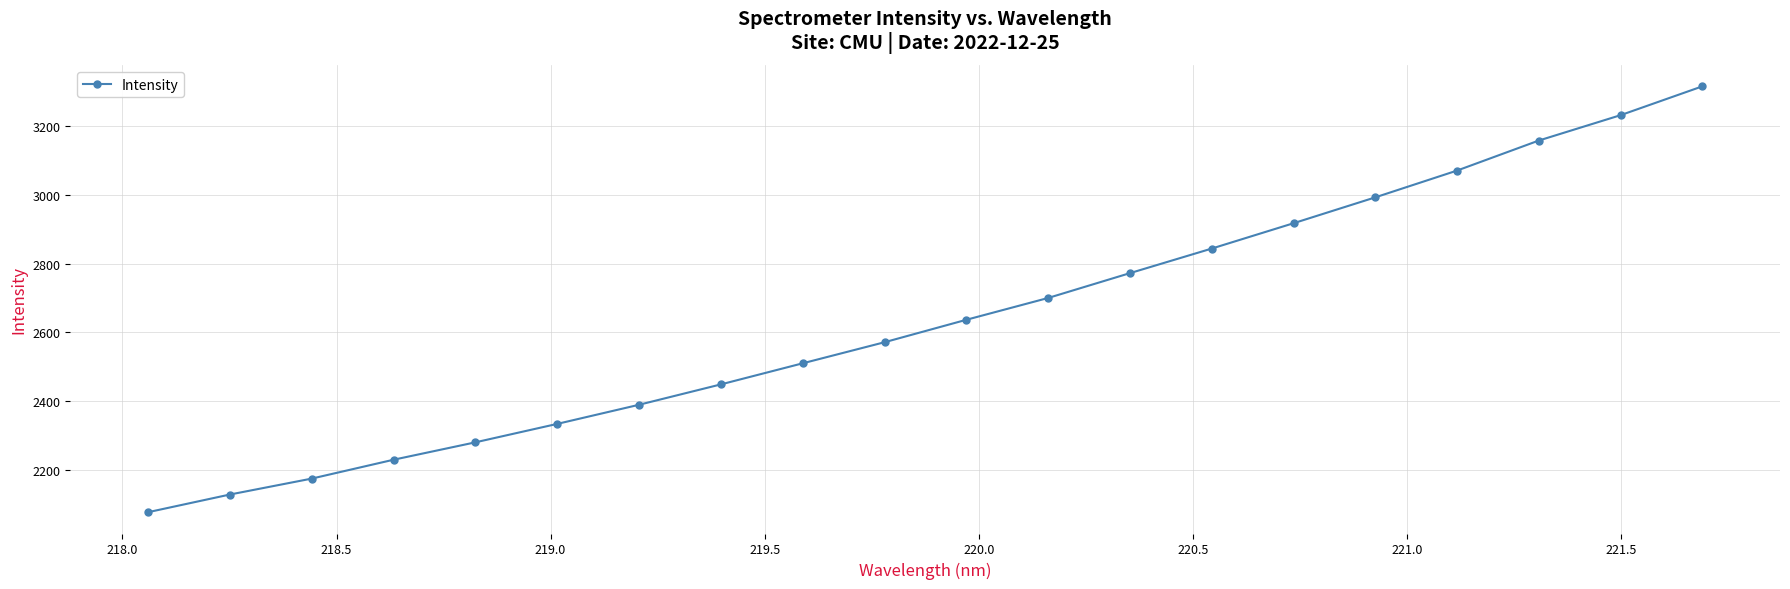

True or false: the data has more than 0 interior local peaks.

False